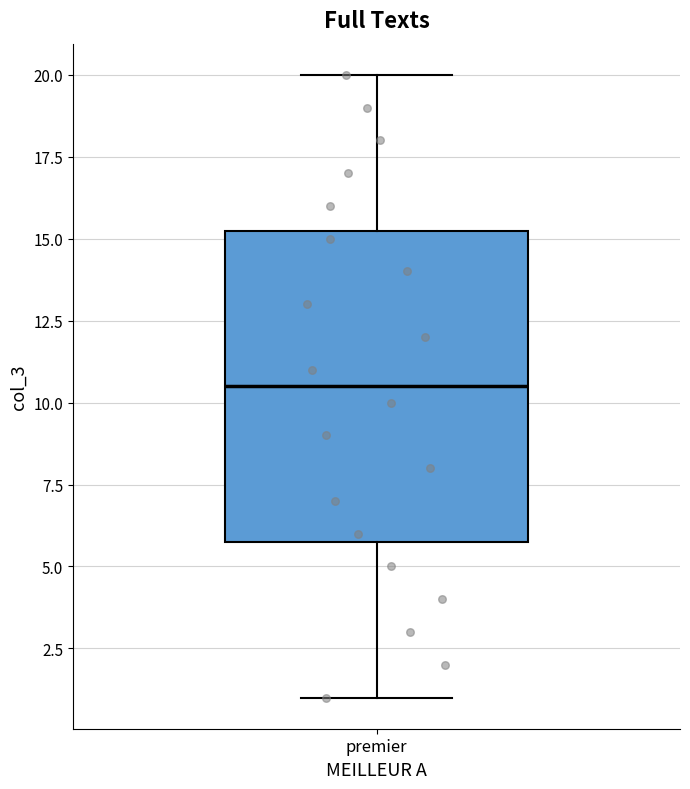

Transcribe this box plot: give where the median line is, the range the box spans, and where the two whiskers end, as read against the y-axis. The values are not printed on the chart, so give them approximately, as read against the axis.

median 10.5, box 6.0 to 15.5, whiskers 1.0 to 20.0